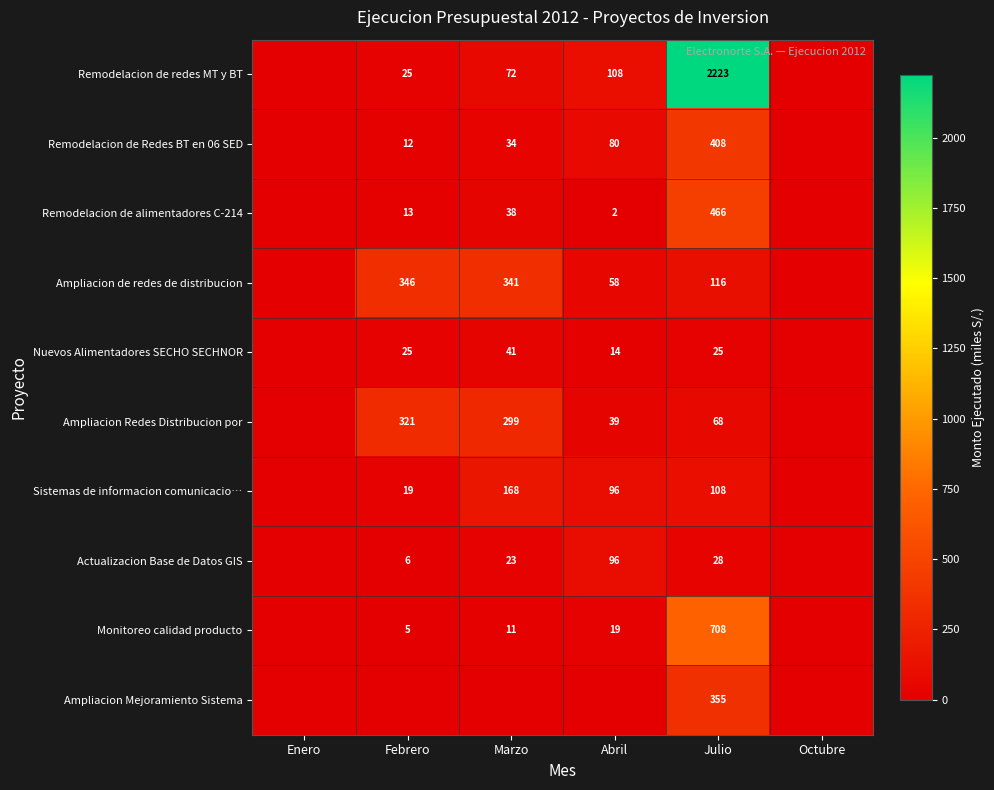

True or false: Remodelacion de Redes BT en 06 SED has a value of 34 at Marzo.

True